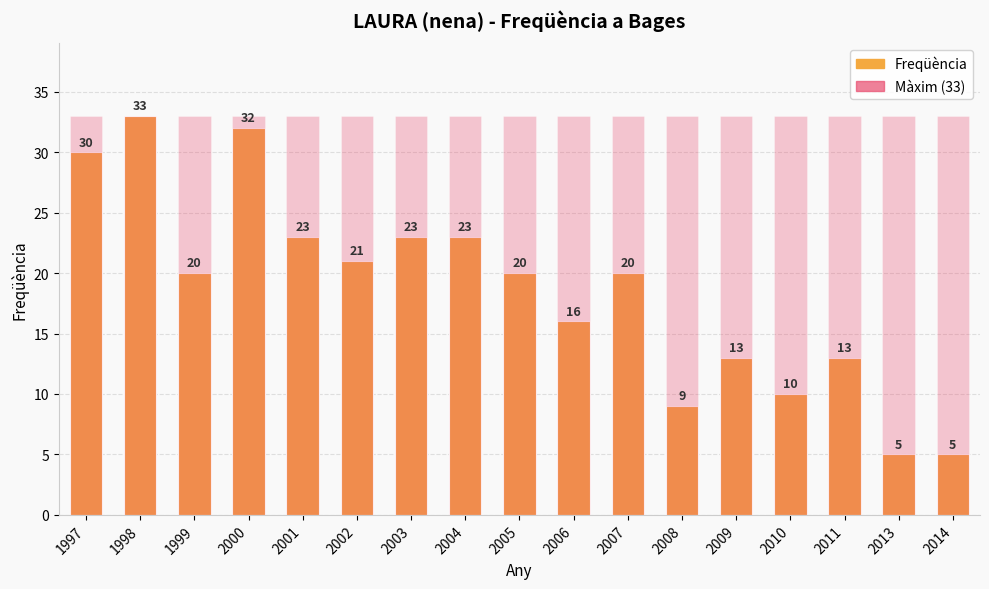

Which series changed the most between 2002 and 2006?

Freqüència